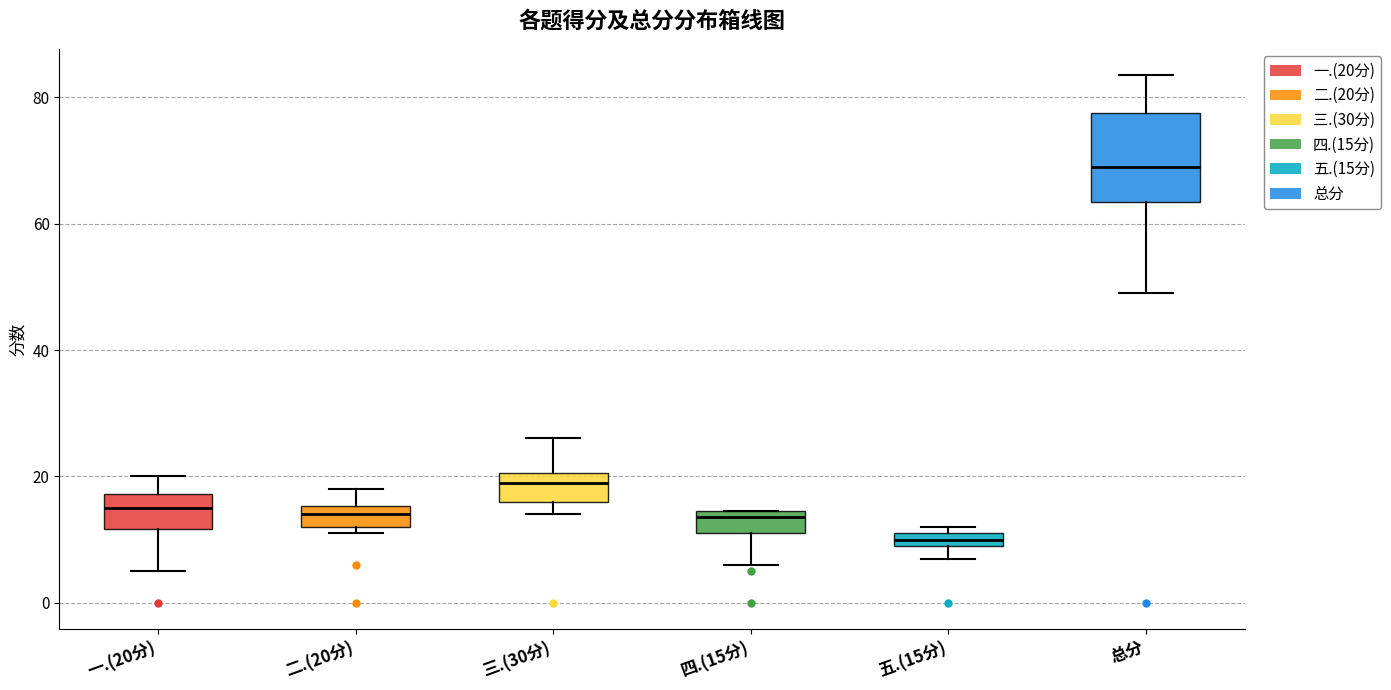

Which box is the tallest, from its lower edge to its upper edge?

总分